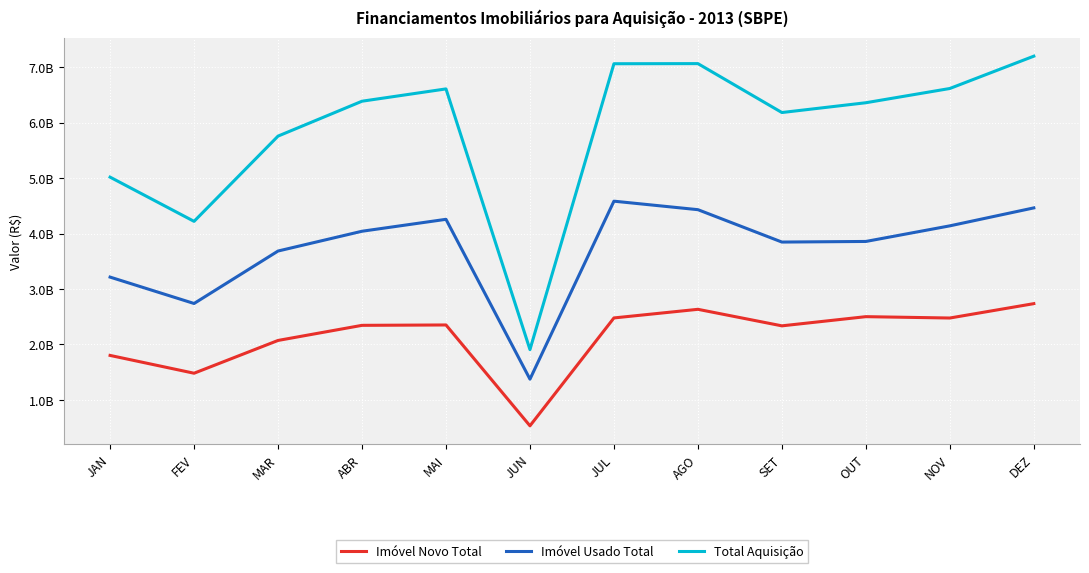

At which category does the chart reach its peak across all series?

DEZ